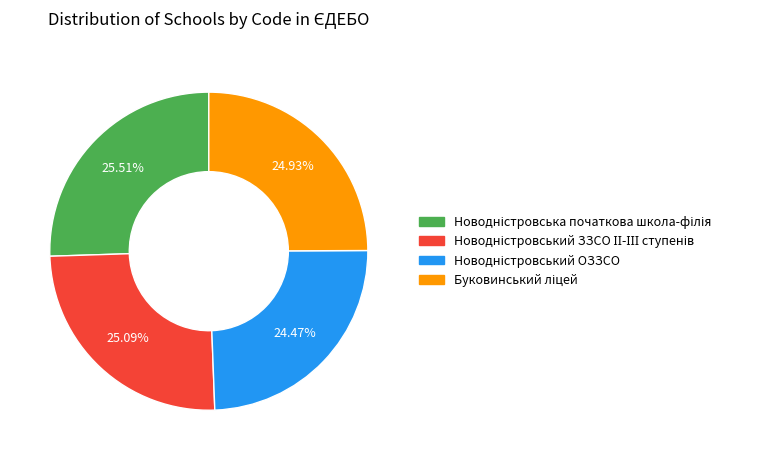

Is there a majority slice in this chart?

No